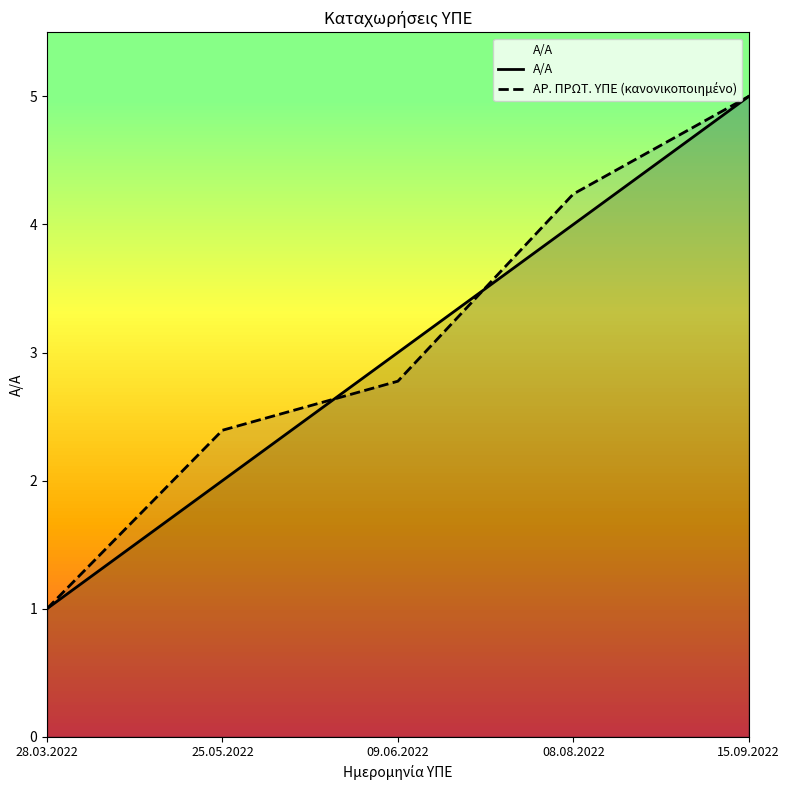

What is the difference between the highest and lowest values at 09.06.2022?

0.2